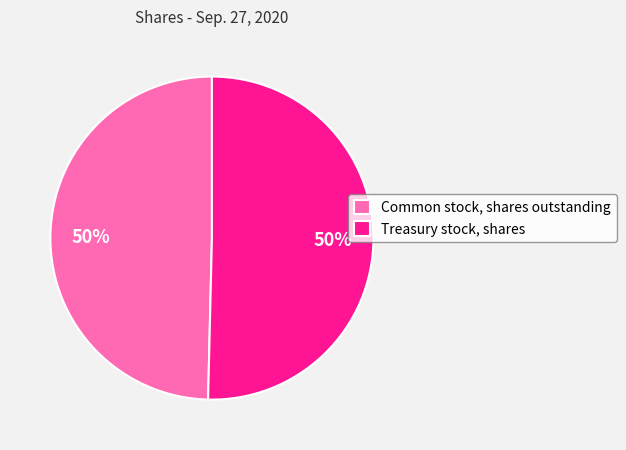

To the nearest percent, what percentage of the pie is Common stock, shares outstanding?

50%